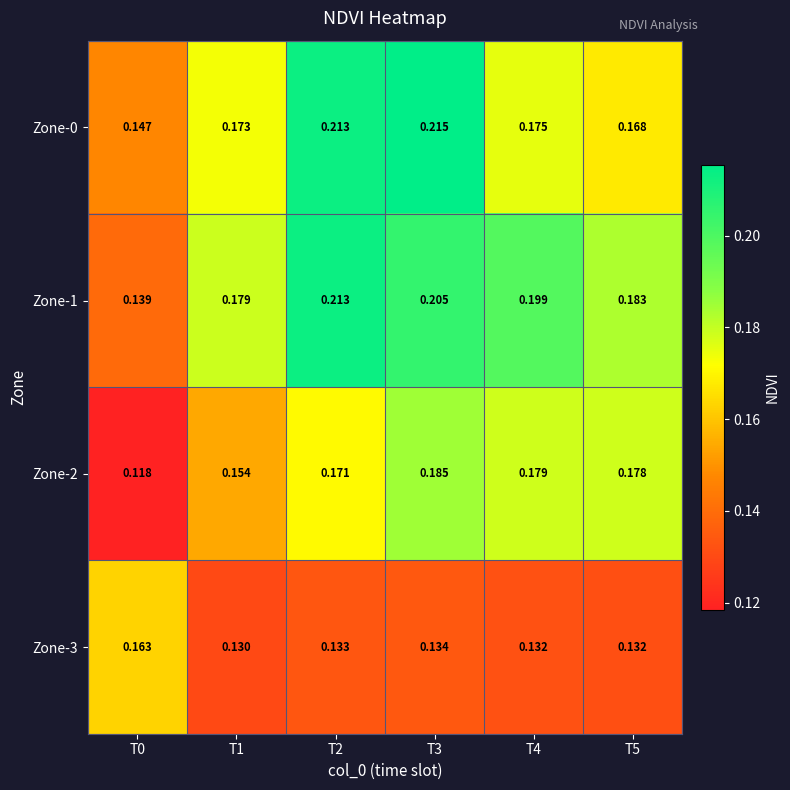

At which category is the sum across all series the highest?

T3